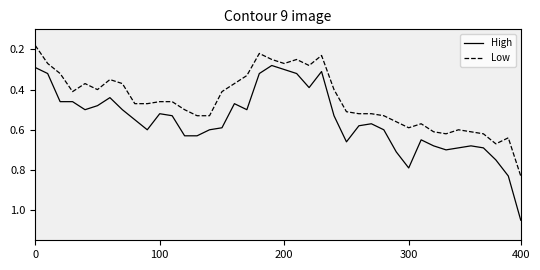

List the series in order of their peak value, highest first.

High, Low